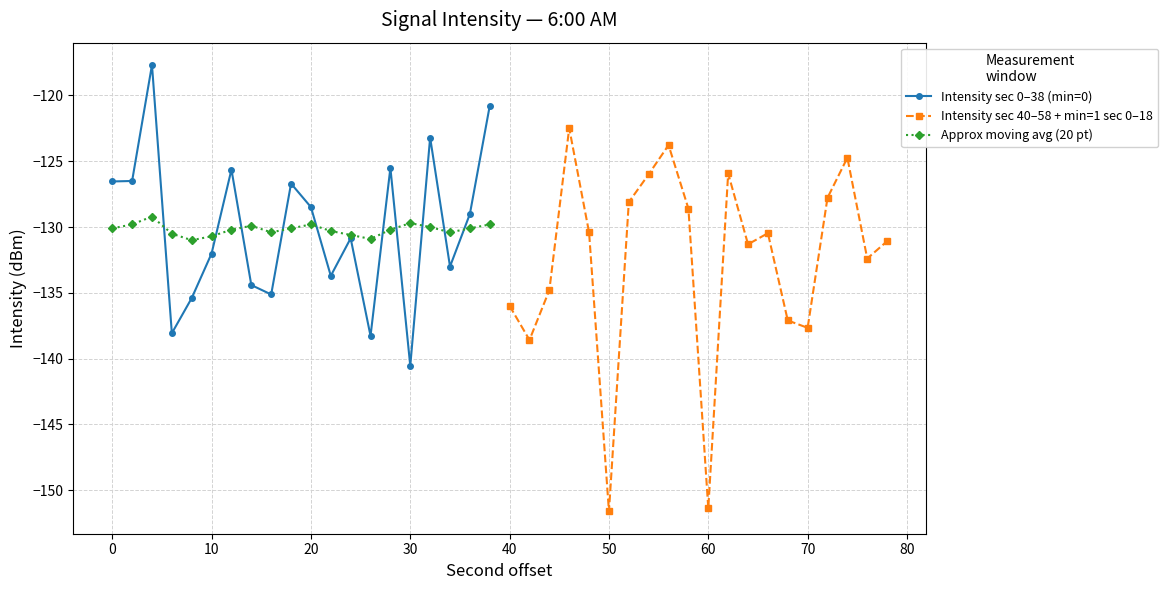

Which series has the largest total across all categories?

Intensity sec 0–38 (min=0)